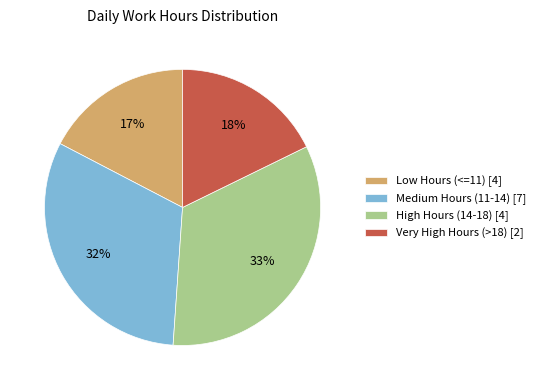

Which category has the biggest portion of the pie?

High Hours (14-18) [4]